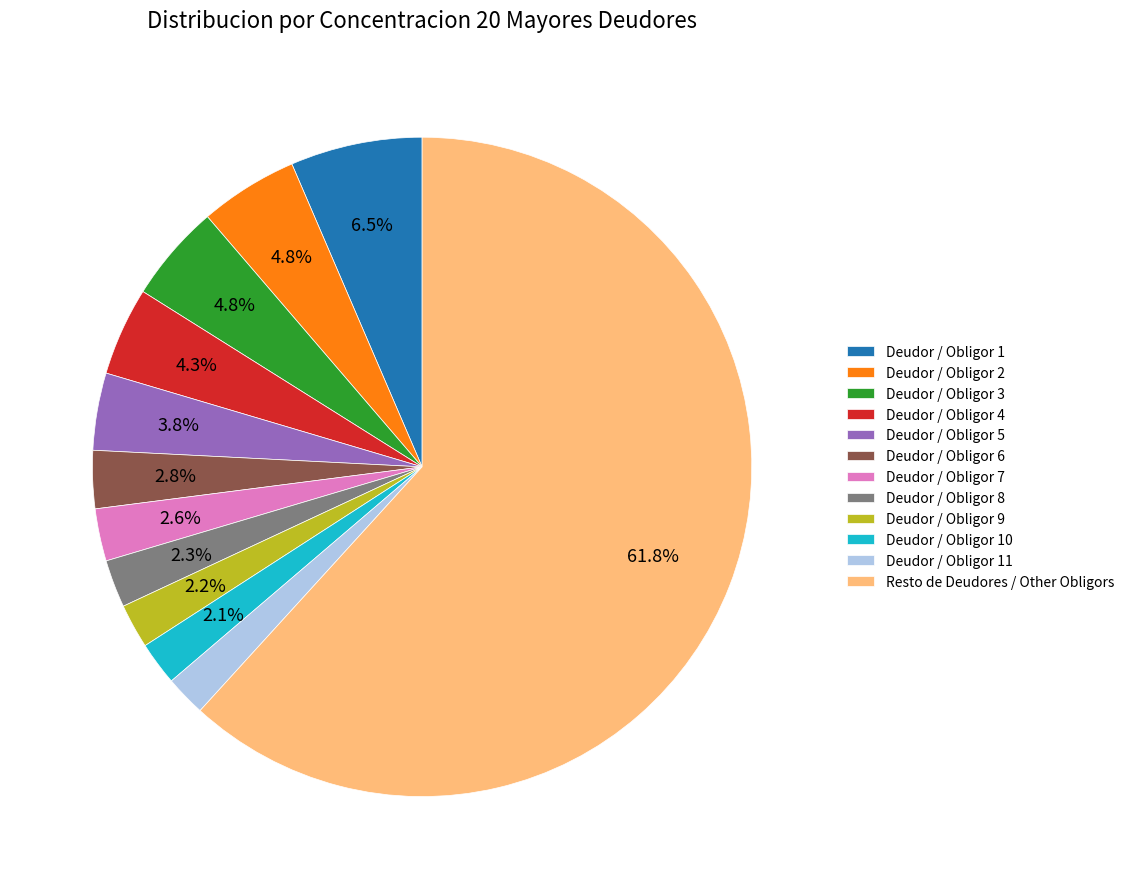

True or false: Deudor / Obligor 7 accounts for 3% of the total.

True